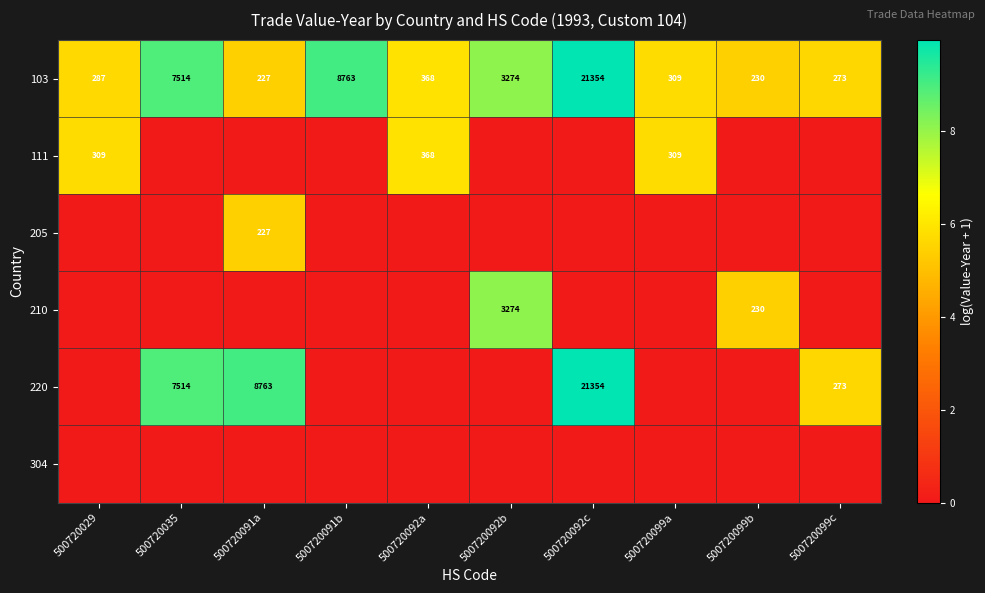

Which label corresponds to the largest value in the chart?

500720092c